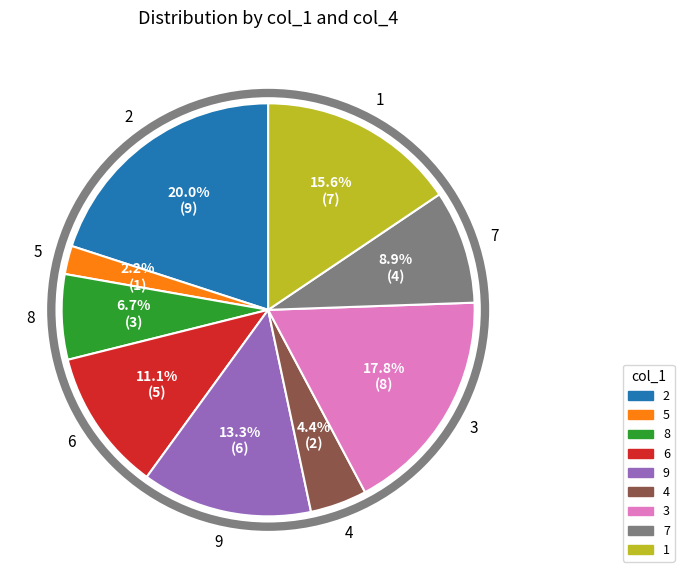

To the nearest percent, what portion does 3 represent?

18%